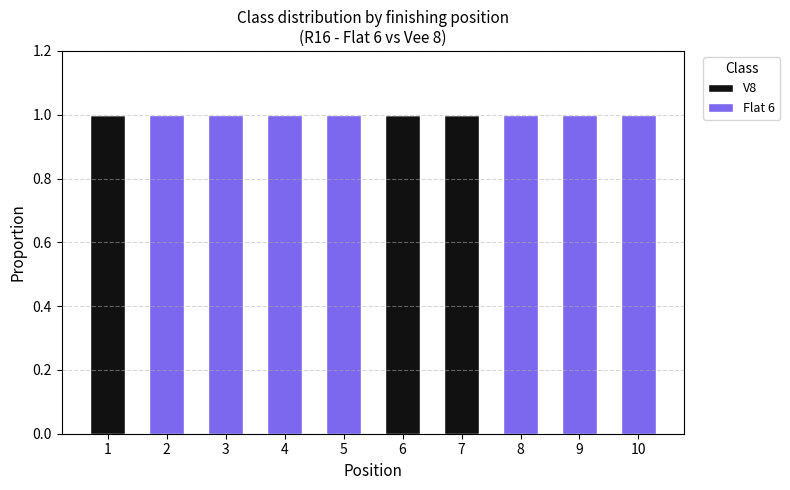

What are all the series names shown in the legend?

V8, Flat 6